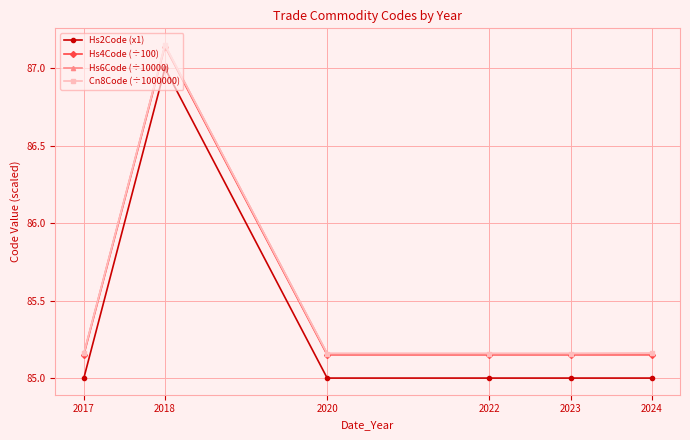

Which series has the largest range (max minus min)?

Hs2Code (x1)